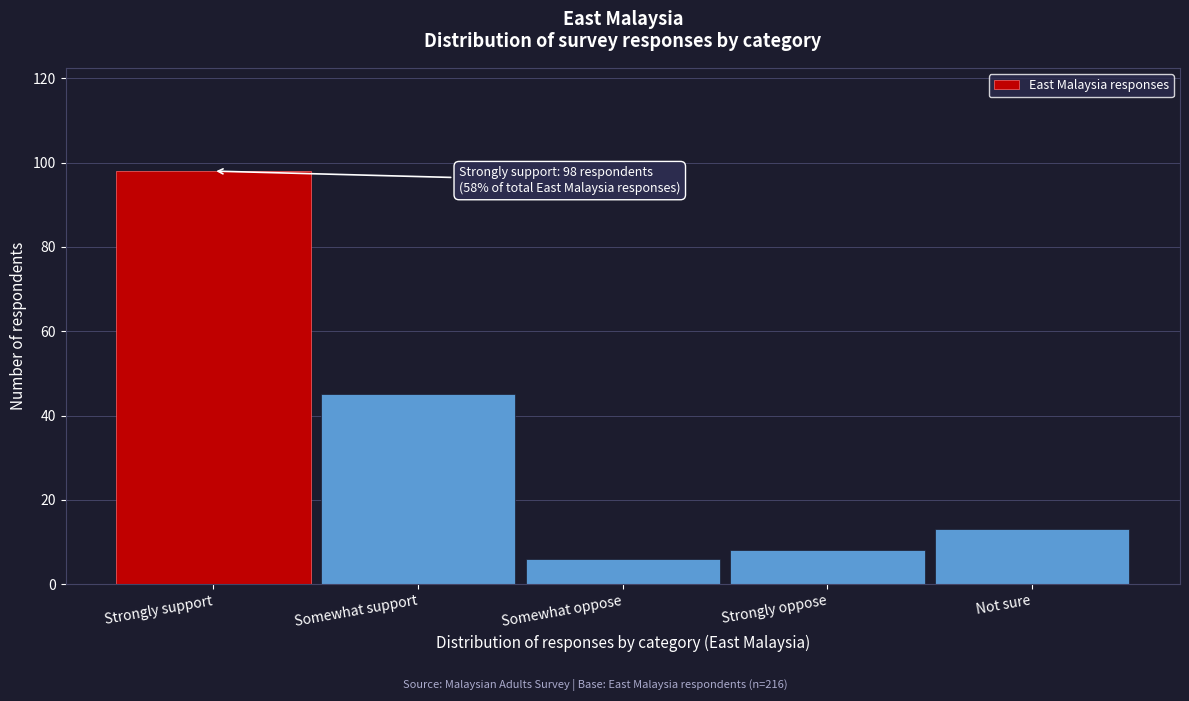

Reading left to right, list all the values displayed in this chart.

Strongly support=98	Somewhat support=45	Somewhat oppose=6	Strongly oppose=8	Not sure=13